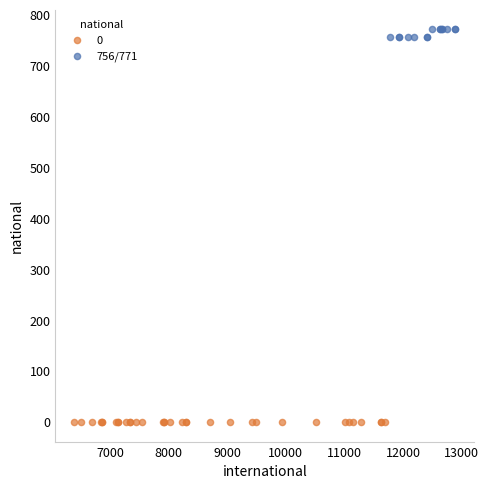

Which series reaches the maximum Y coordinate?

756/771